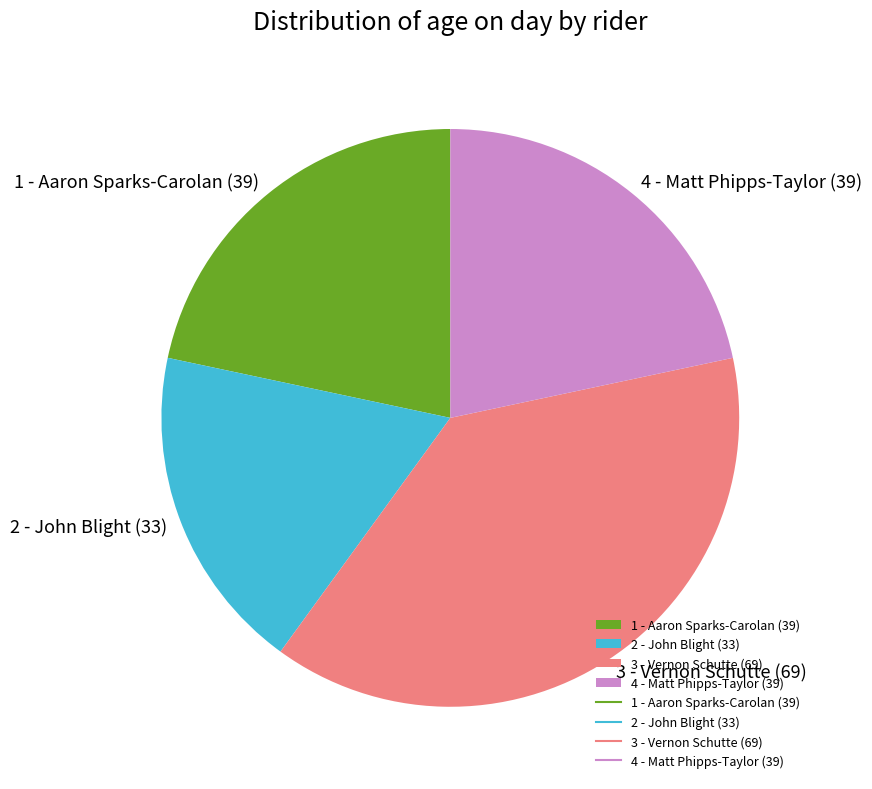

The 4 - Matt Phipps-Taylor (39) slice represents 22% of the pie. True or false?

True